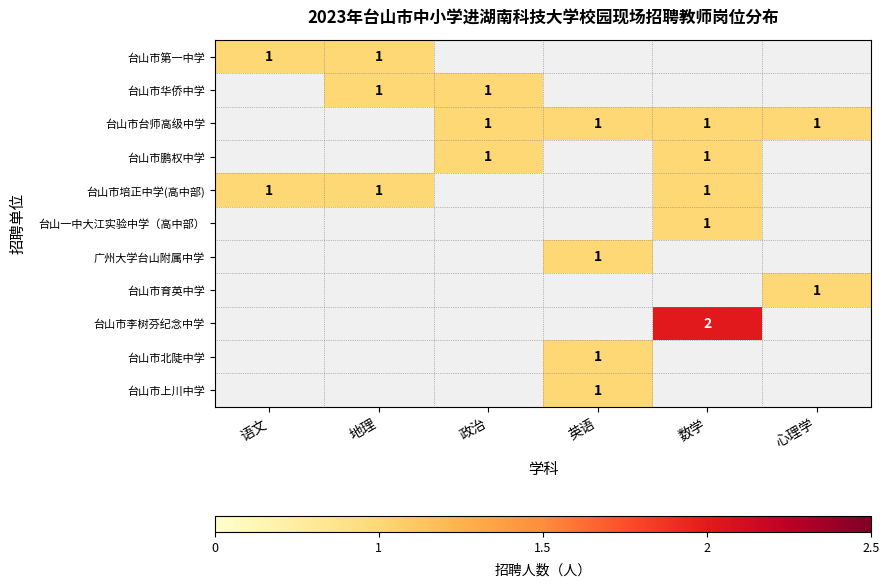

The 台山市培正中学(高中部) series shows 0 at 地理. True or false?

False